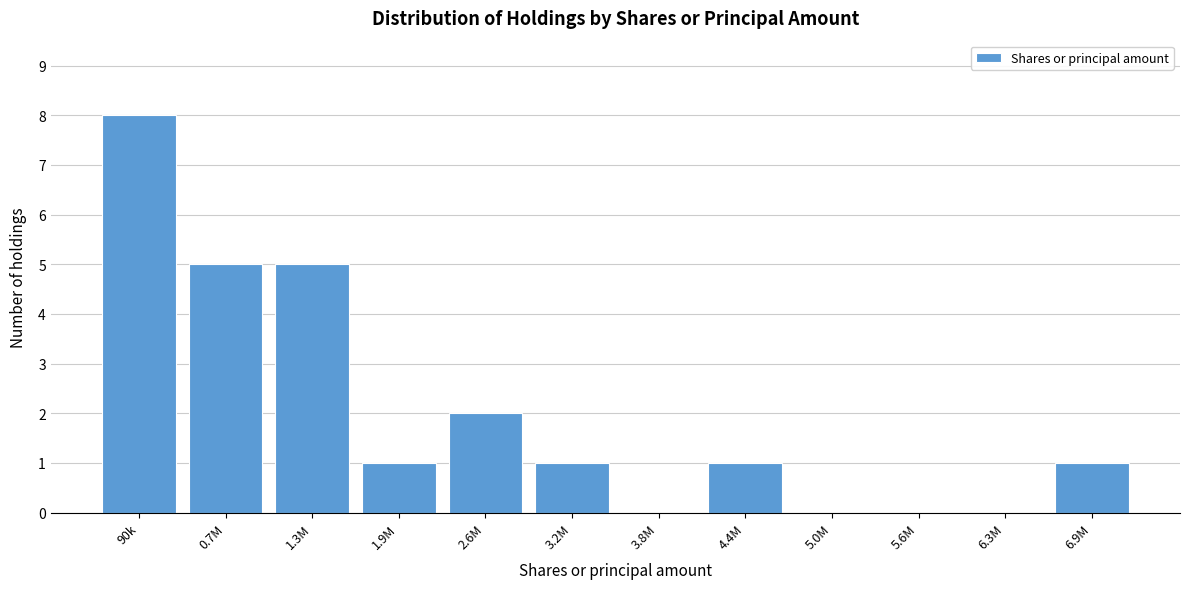

Reading left to right, list all the values displayed in this chart.

90k=8	0.7M=5	1.3M=5	1.9M=1	2.6M=2	3.2M=1	3.8M=0	4.4M=1	5.0M=0	5.6M=0	6.3M=0	6.9M=1